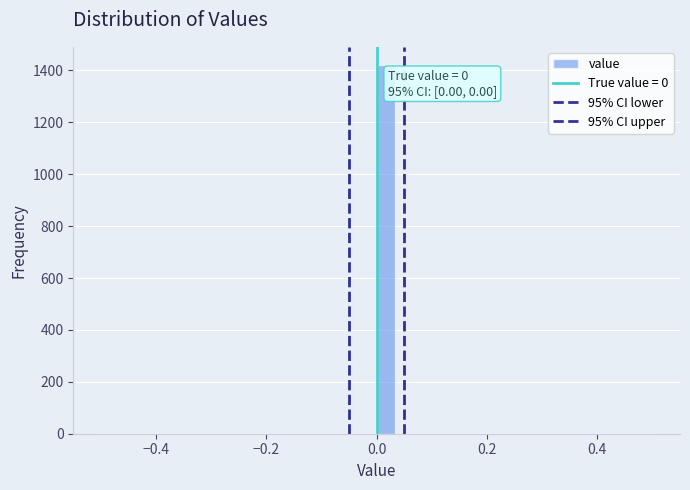

Read against the x-axis, roughly where is the centre of the tallest bar?

0.02